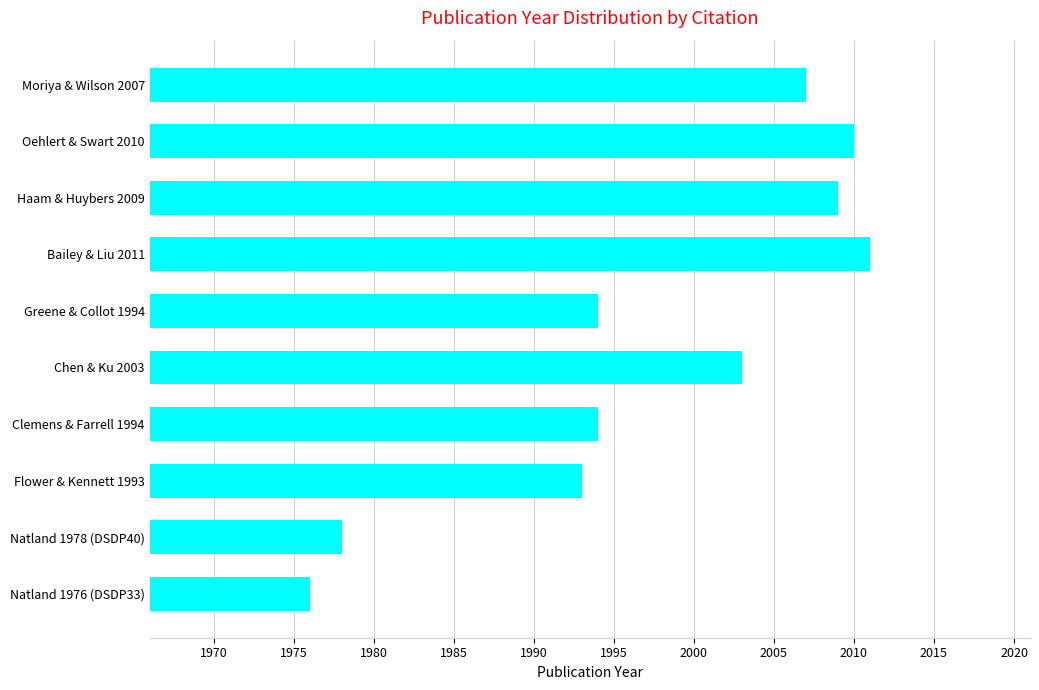

What is the ratio of the value at Greene & Collot 1994 to the value at Chen & Ku 2003?

1.0